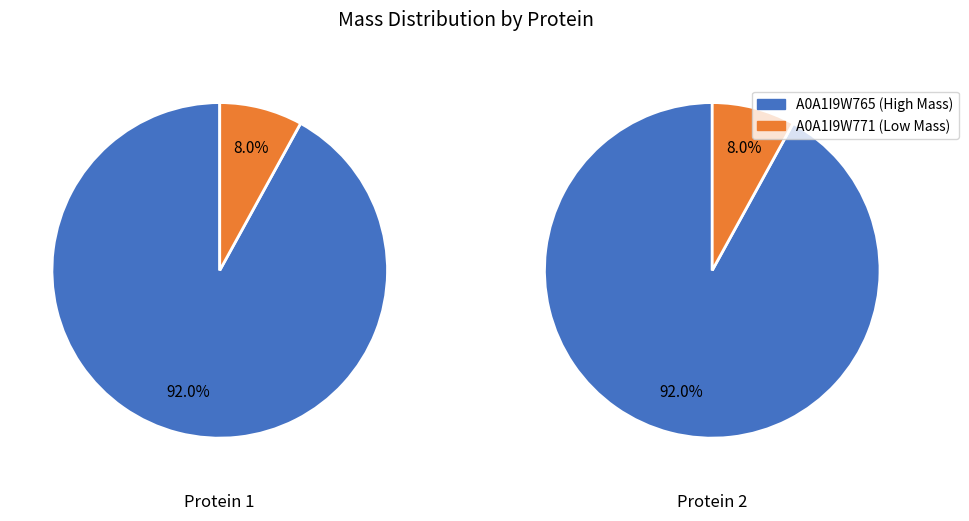

How many slices are in this pie chart?

2